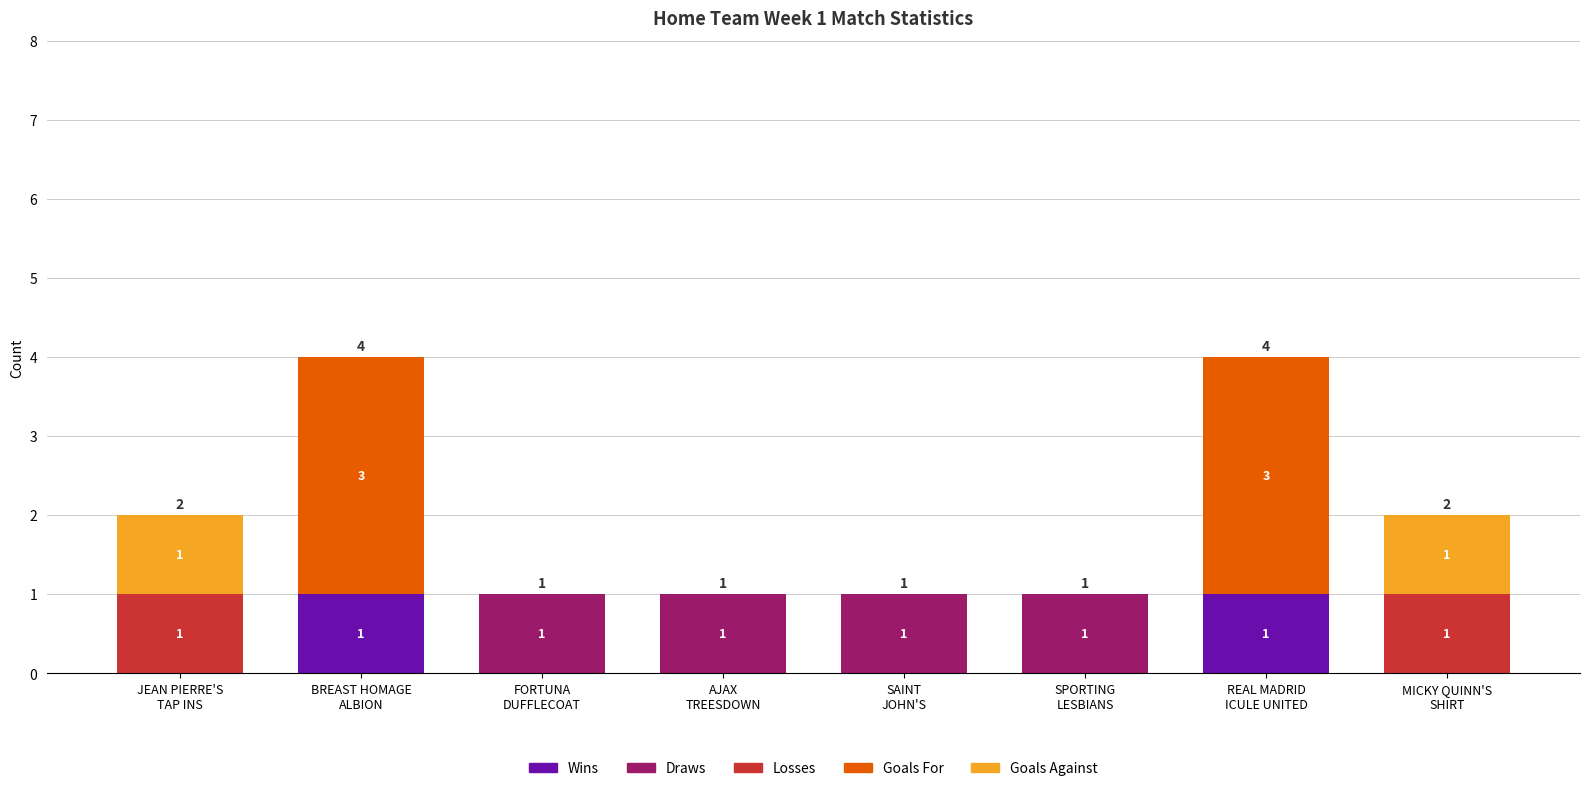

How many Wins values are between 0 and 1?

8